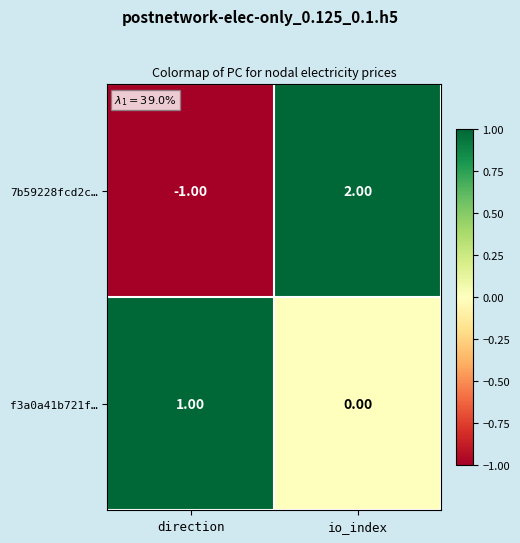

Is the value of 7b59228fcd2c… at io_index greater than the value of f3a0a41b721f… at direction?

Yes